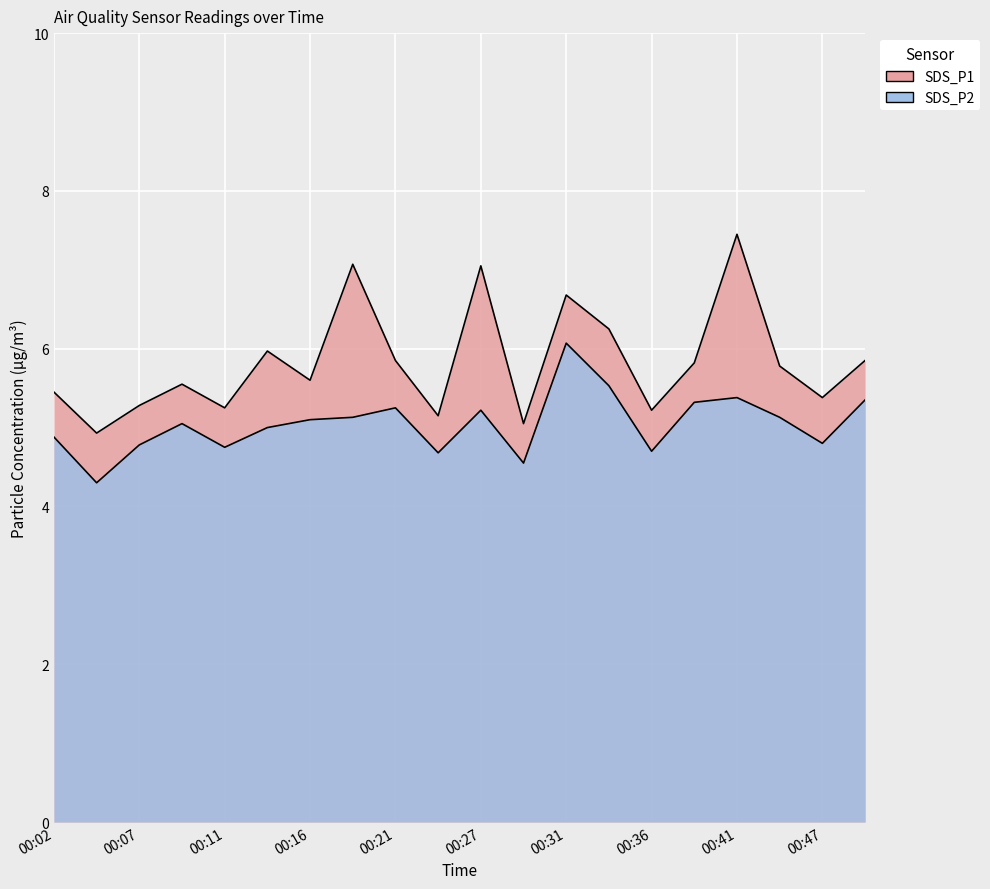

What are all the series names shown in the legend?

SDS_P1, SDS_P2